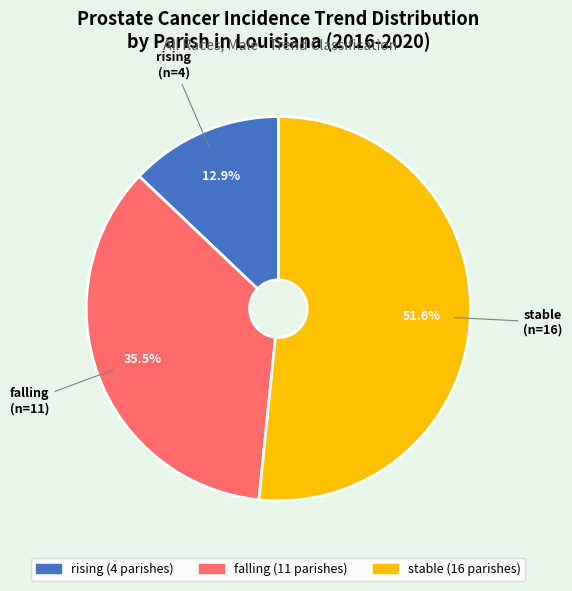

Is falling the majority of the pie?

No